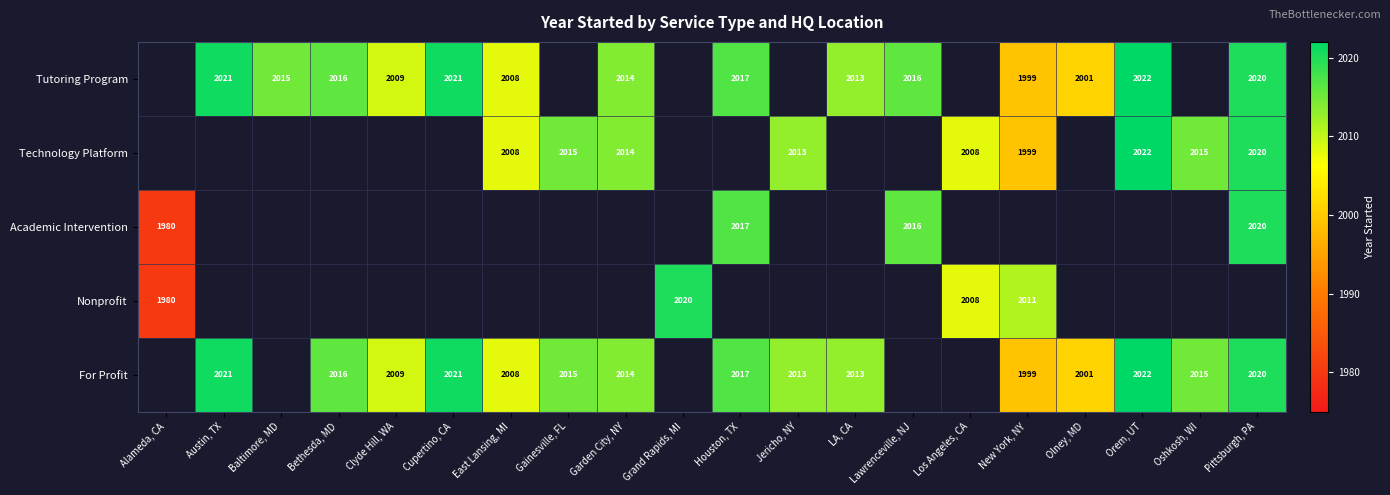

How many data points does each series have?

20